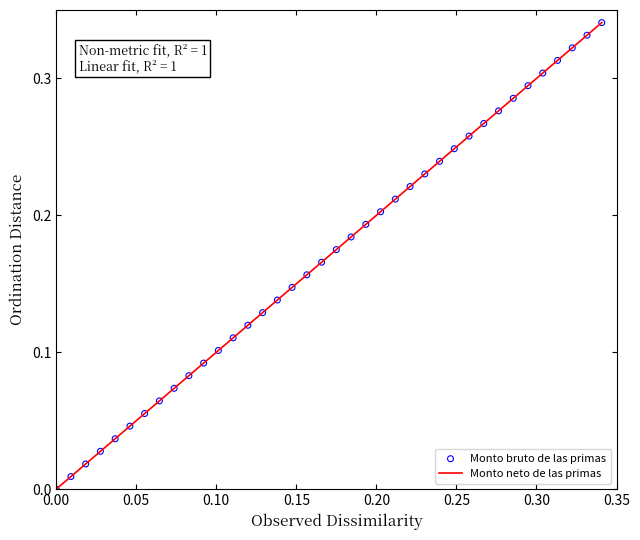

How many lines are shown in the chart?

1